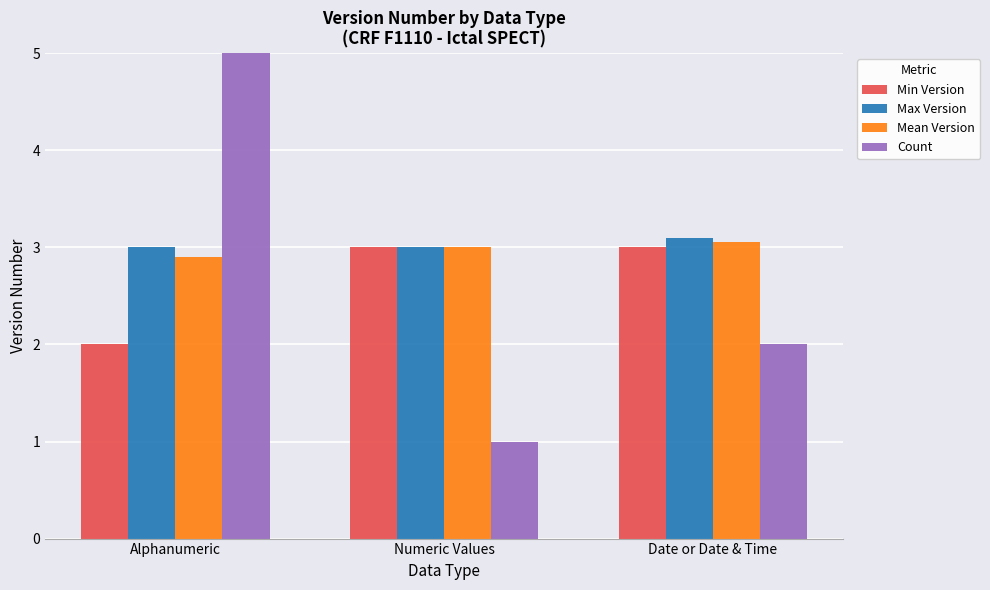

Count the number of data series in this chart.

4